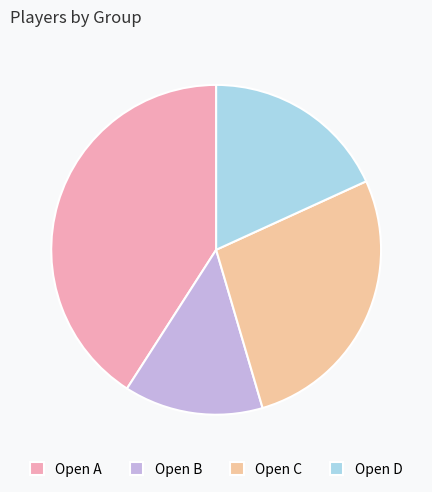

Is it true that Open A is 56% of the pie?

False